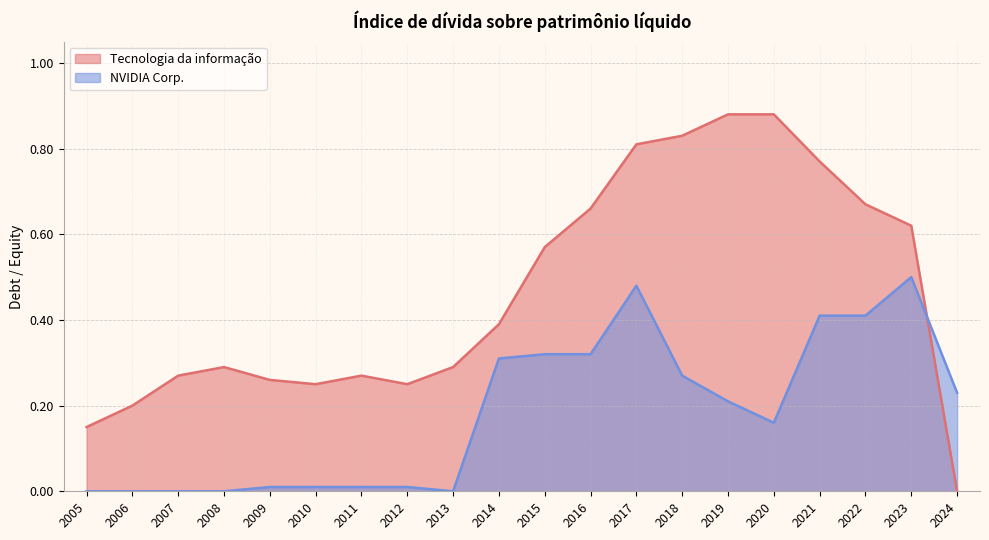

What is the highest value of the NVIDIA Corp. series?

0.5